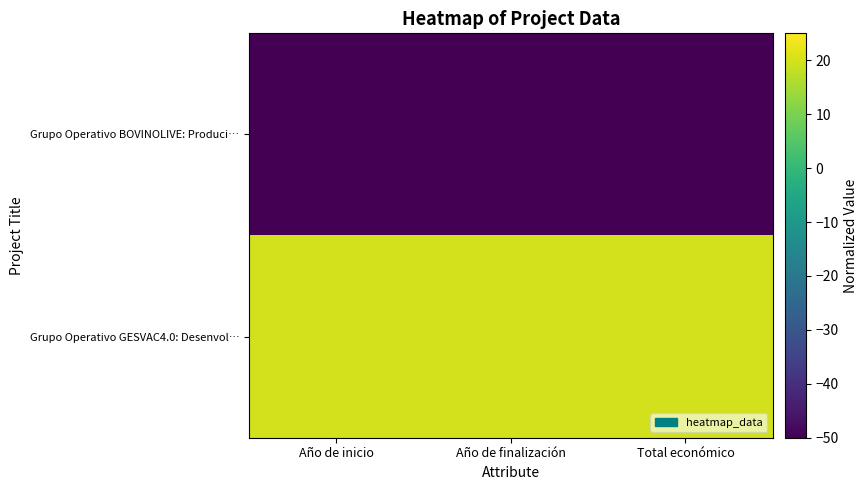

Reading right to left, extract all data points from this chart.

Grupo Operativo BOVINOLIVE: Produci…: Total económico=-50	Año de finalización=-50	Año de inicio=-50
Grupo Operativo GESVAC4.0: Desenvol…: Total económico=20	Año de finalización=20	Año de inicio=20